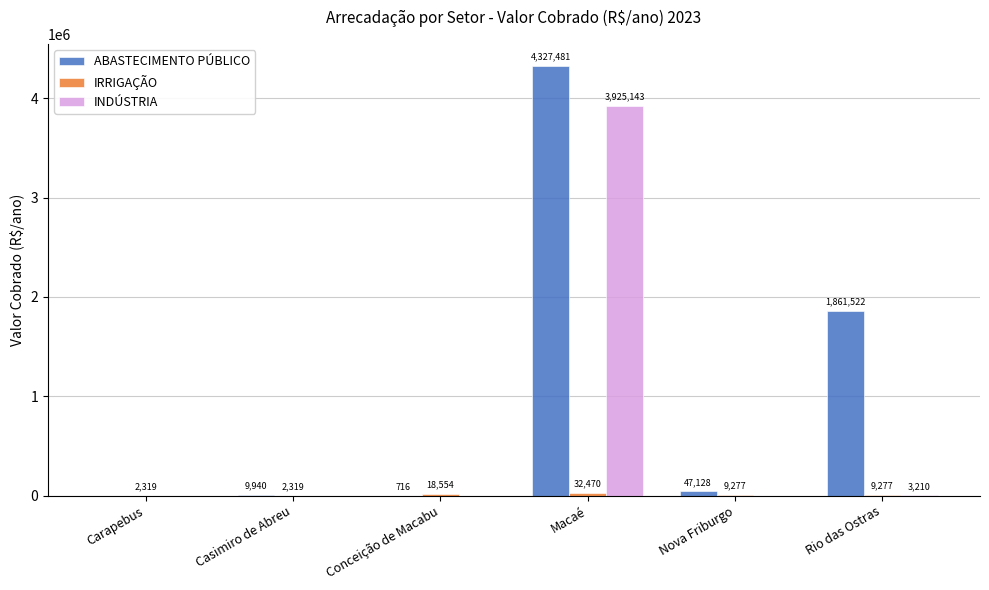

Which series changed the most between Casimiro de Abreu and Nova Friburgo?

ABASTECIMENTO PÚBLICO